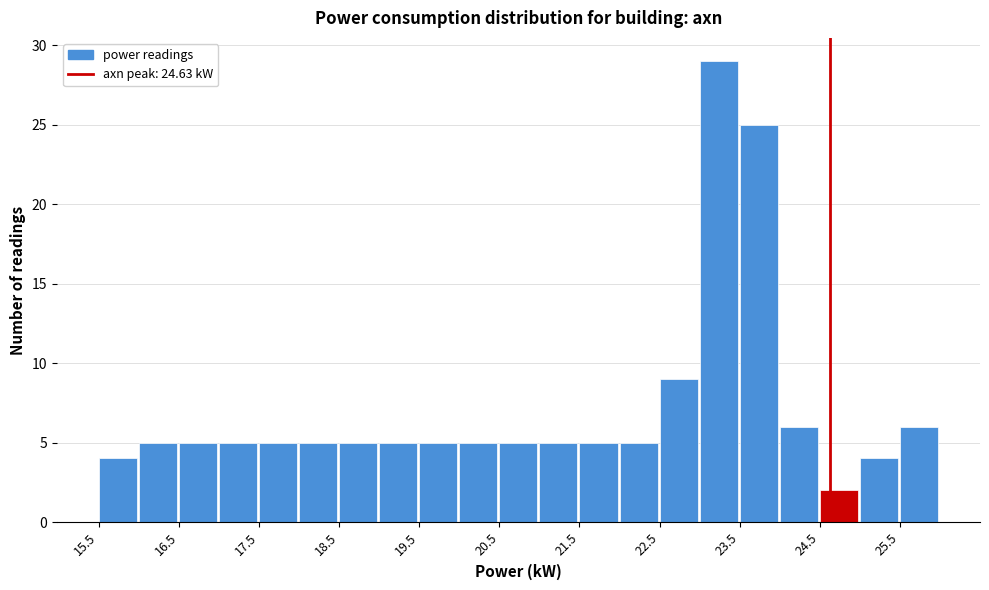

Reading left to right, transcribe this chart: for each bar, give the range it covers on the x-axis and its height. The values are not printed on the chart, so give them approximately, as read against the axis.

15.5 to 16.0: 4
16.0 to 16.5: 5
16.5 to 17.0: 5
17.0 to 17.5: 5
17.5 to 18.0: 5
18.0 to 18.5: 5
18.5 to 19.0: 5
19.0 to 19.5: 5
19.5 to 20.0: 5
20.0 to 20.5: 5
20.5 to 21.0: 5
21.0 to 21.5: 5
21.5 to 22.0: 5
22.0 to 22.5: 5
22.5 to 23.0: 9
23.0 to 23.5: 29
23.5 to 24.0: 25
24.0 to 24.5: 6
24.5 to 25.0: 2
25.0 to 25.5: 4
25.5 to 26.0: 6